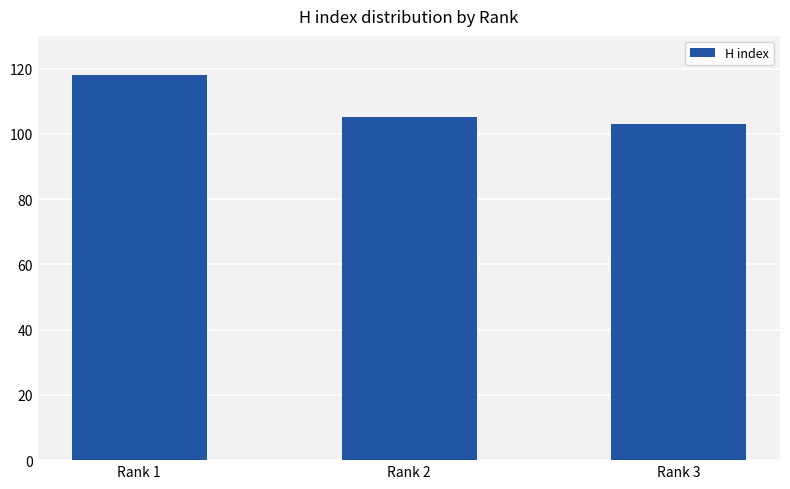

Are the bars grouped side by side (vs. stacked)?

No